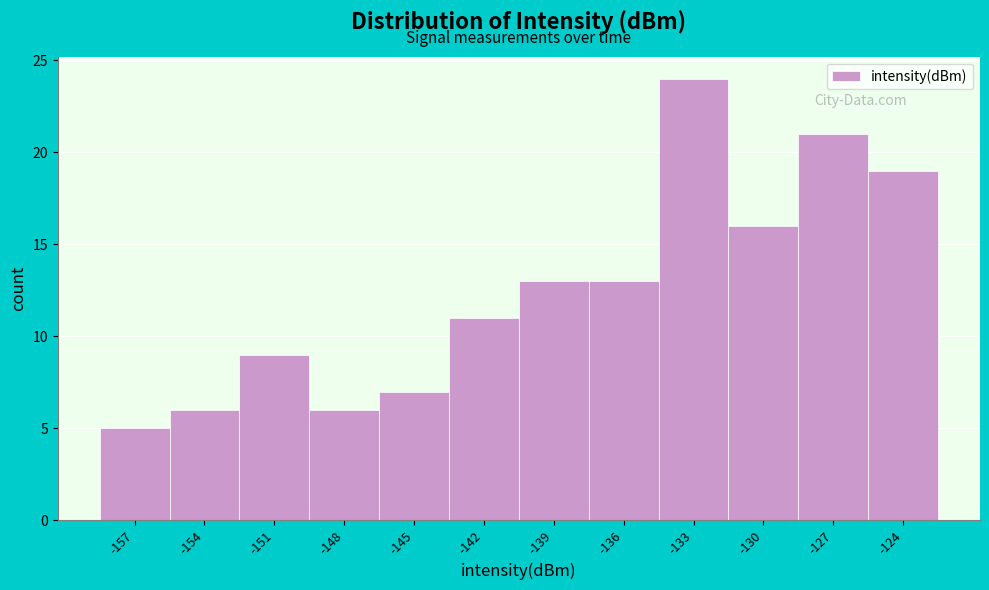

Reading right to left, what are all the values shown in this chart?

19	21	16	24	13	13	11	7	6	9	6	5